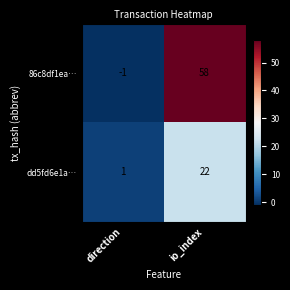

What is the difference between the 86c8df1ea… values at direction and io_index?

59